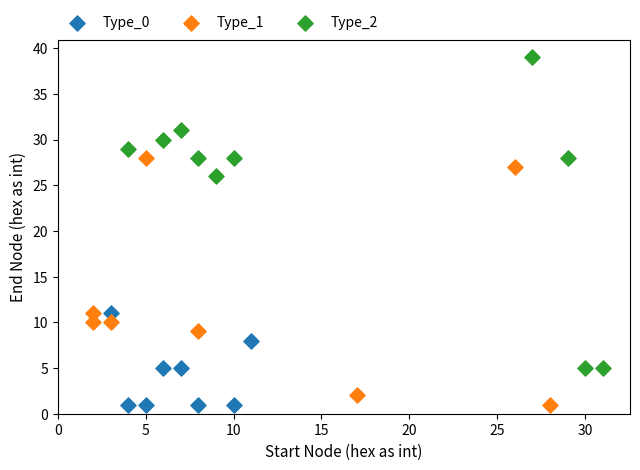

Which series has the largest Y range (max minus min)?

Type_2